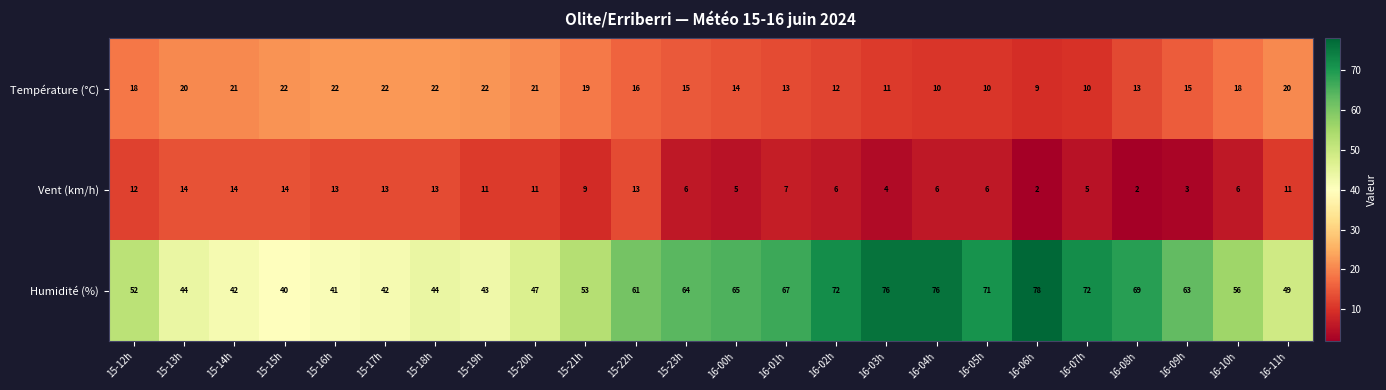

True or false: Humidité (%) has a value of 112 at 16-08h.

False